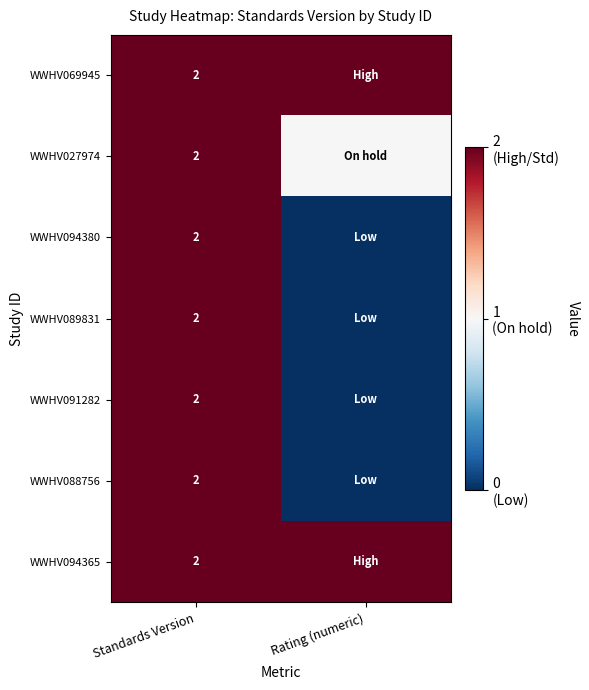

At how many categories does at least one series exceed 0?

2